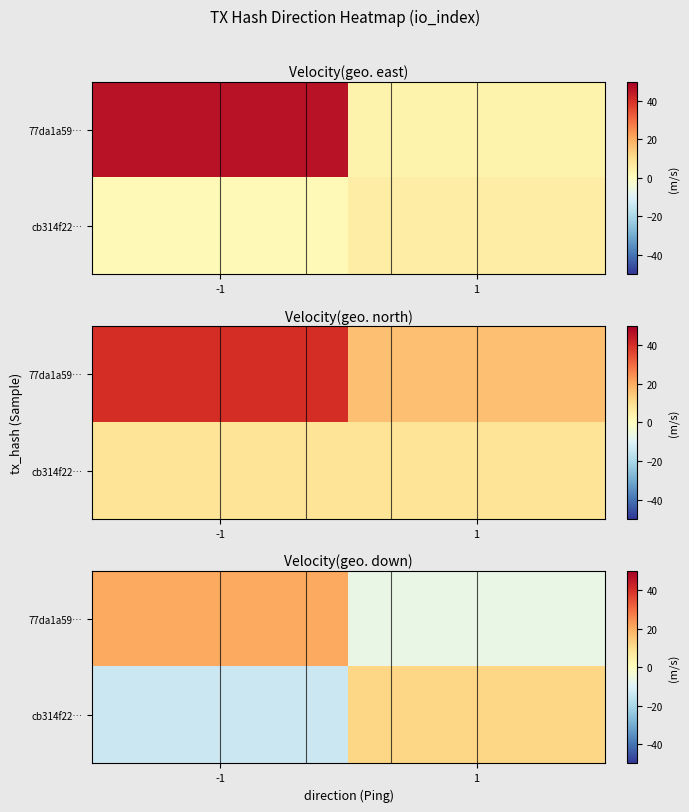

Which has a higher value, 1 or -1?

-1